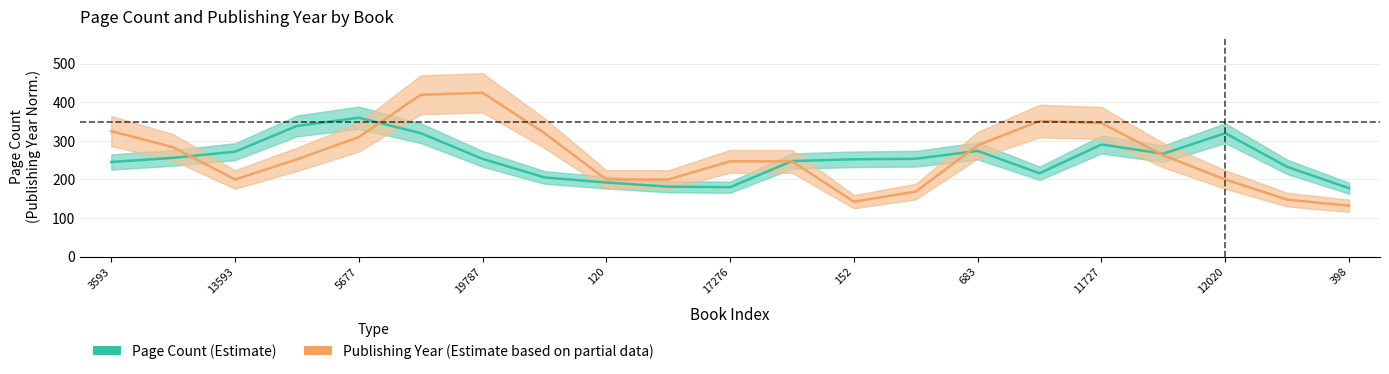

What is the average value of the Page Count (Estimate) series?

254.0